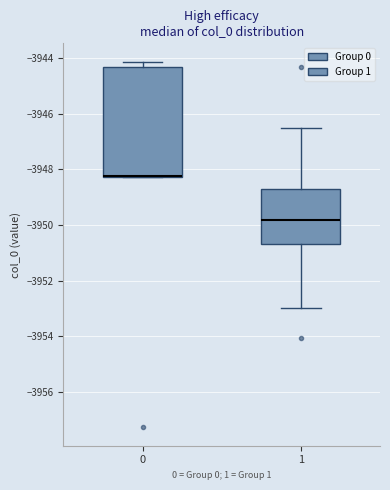

Reading left to right, transcribe this box plot: for each box, give where its median line is, the range the box spans, and where its two whiskers end, as read against the y-axis. The values are not printed on the chart, so give them approximately, as read against the axis.

0: median -3948.2 (drawn on the box's lower edge), box -3948.2 to -3944.4, whiskers -3948.2 to -3944.2
1: median -3949.8, box -3950.6 to -3948.6, whiskers -3953.0 to -3946.4